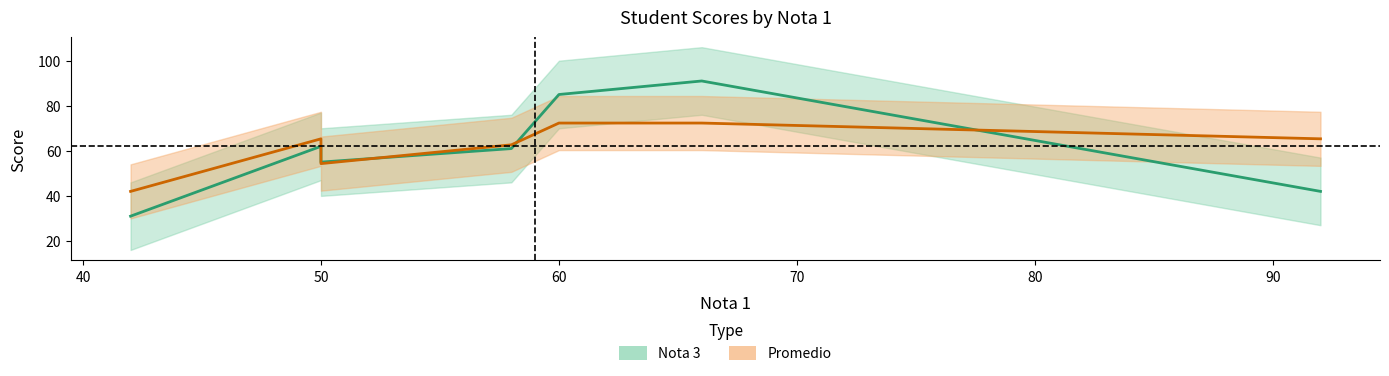

True or false: Nota 3 has more than 1 interior local peaks.

False